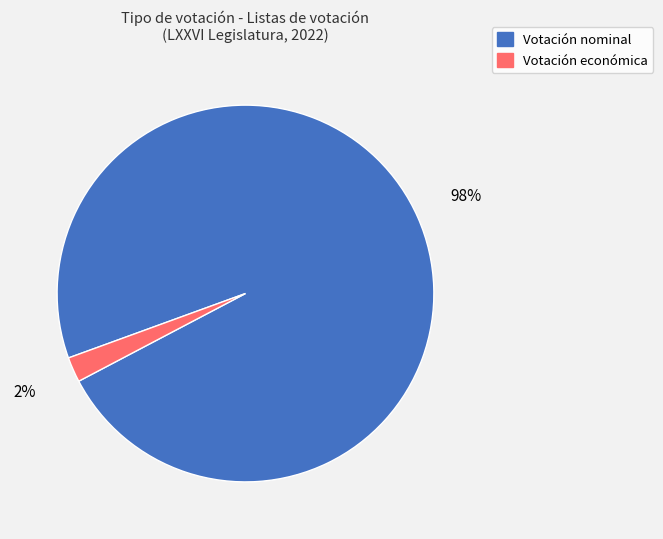

Which has a higher value, Votación nominal or Votación económica?

Votación nominal